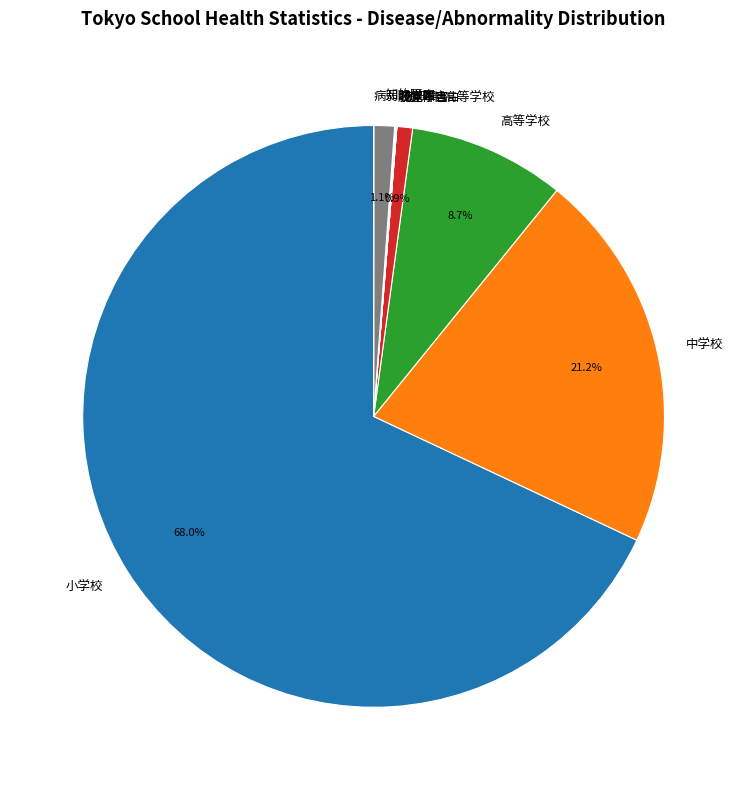

What is the largest slice in the pie chart?

小学校